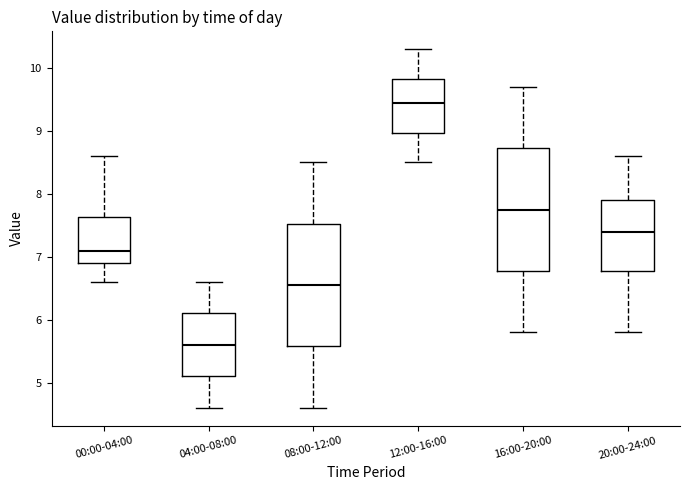

Reading left to right, transcribe this box plot: for each box, give where its median line is, the range the box spans, and where its two whiskers end, as read against the y-axis. The values are not printed on the chart, so give them approximately, as read against the axis.

00:00-04:00: median 7.1, box 6.9 to 7.6, whiskers 6.6 to 8.6
04:00-08:00: median 5.6, box 5.1 to 6.1, whiskers 4.6 to 6.6
08:00-12:00: median 6.6, box 5.6 to 7.5, whiskers 4.6 to 8.5
12:00-16:00: median 9.5, box 9.0 to 9.8, whiskers 8.5 to 10.3
16:00-20:00: median 7.8, box 6.8 to 8.7, whiskers 5.8 to 9.7
20:00-24:00: median 7.4, box 6.8 to 7.9, whiskers 5.8 to 8.6